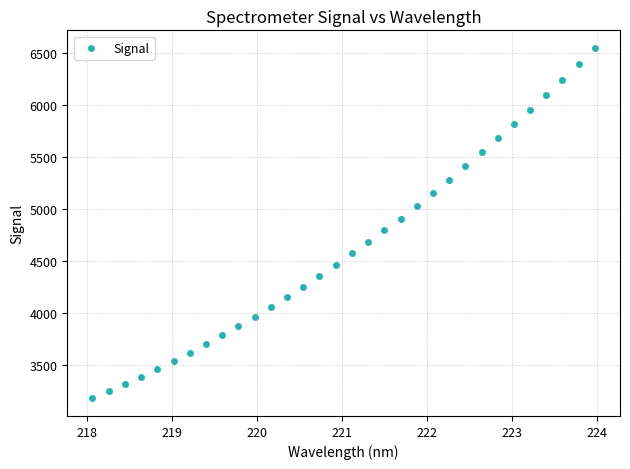

What is the range of Y values (max minus min)?

3364.2